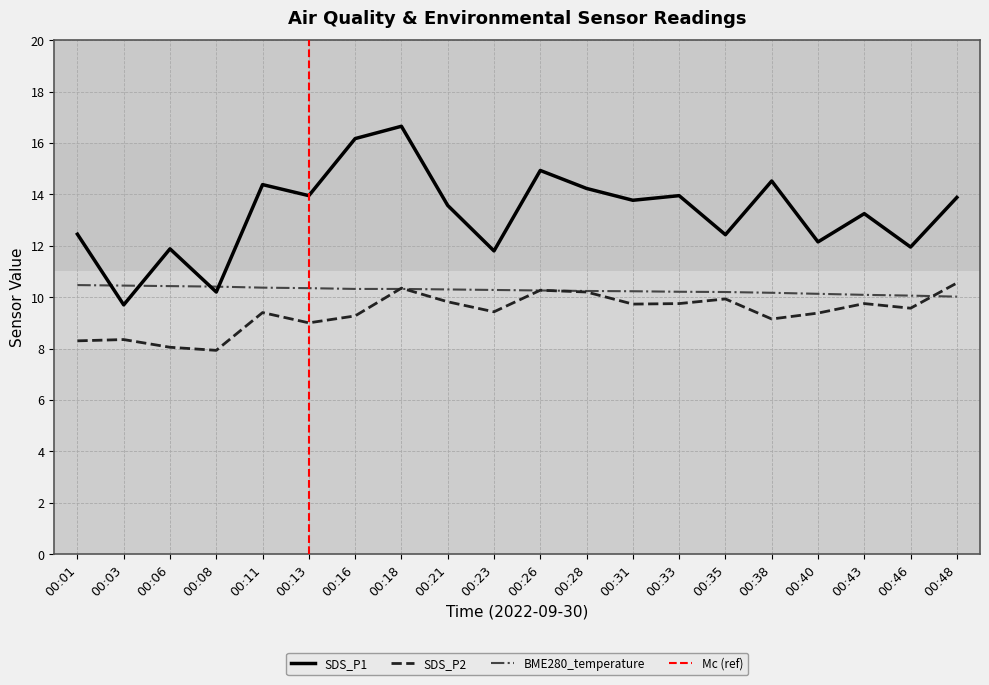

What is the difference between the highest and lowest values at 00:28?

4.0